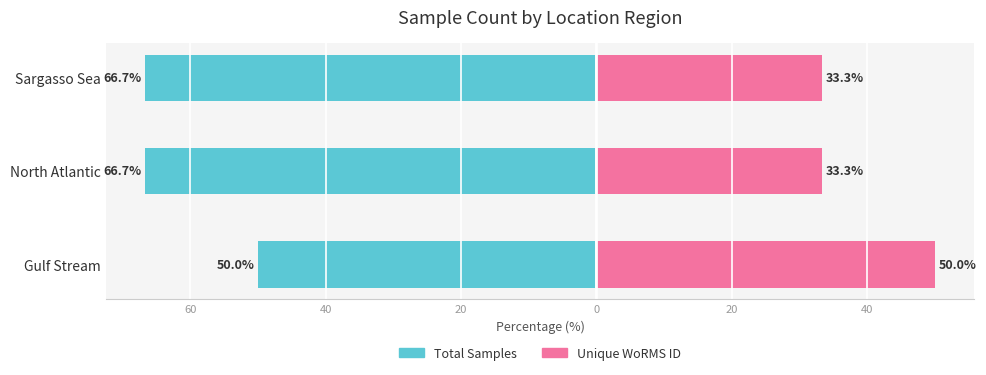

Read the Total Samples value at North Atlantic.

-66.7